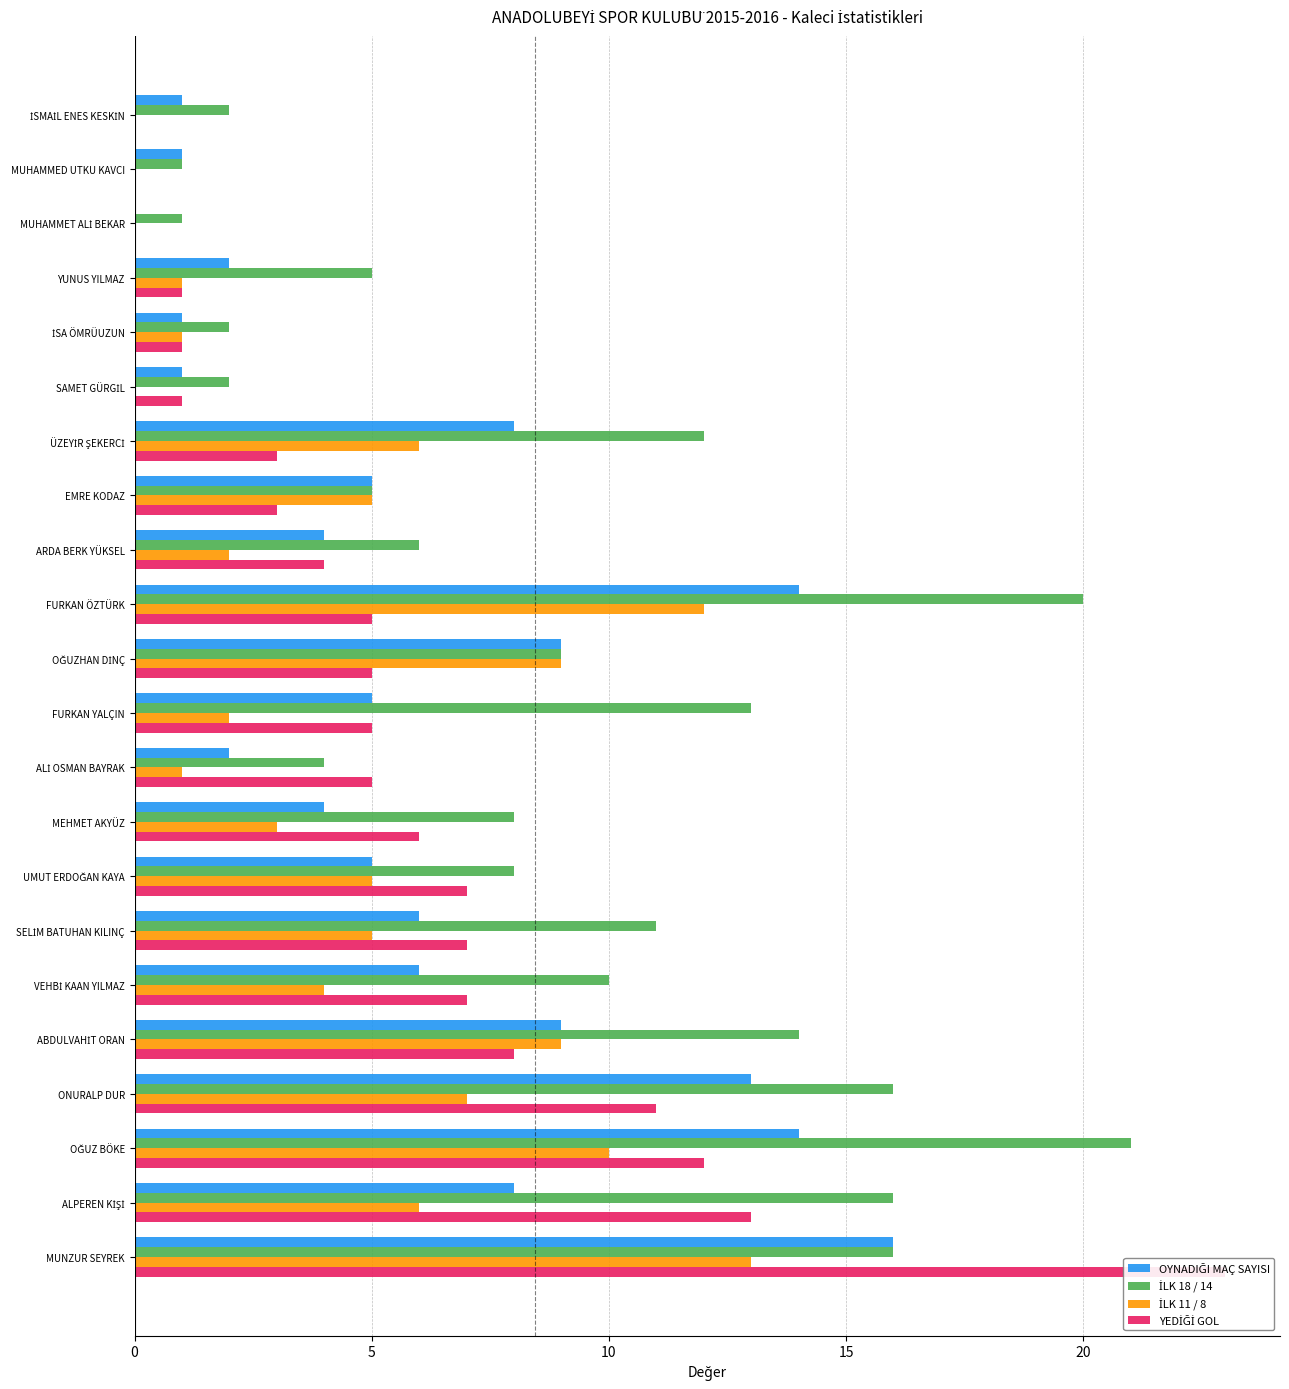

Is the value of OYNADIĞI MAÇ SAYISI at ARDA BERK YÜKSEL greater than the value of YEDİĞİ GOL at ÜZEYİR ŞEKERCİ?

Yes